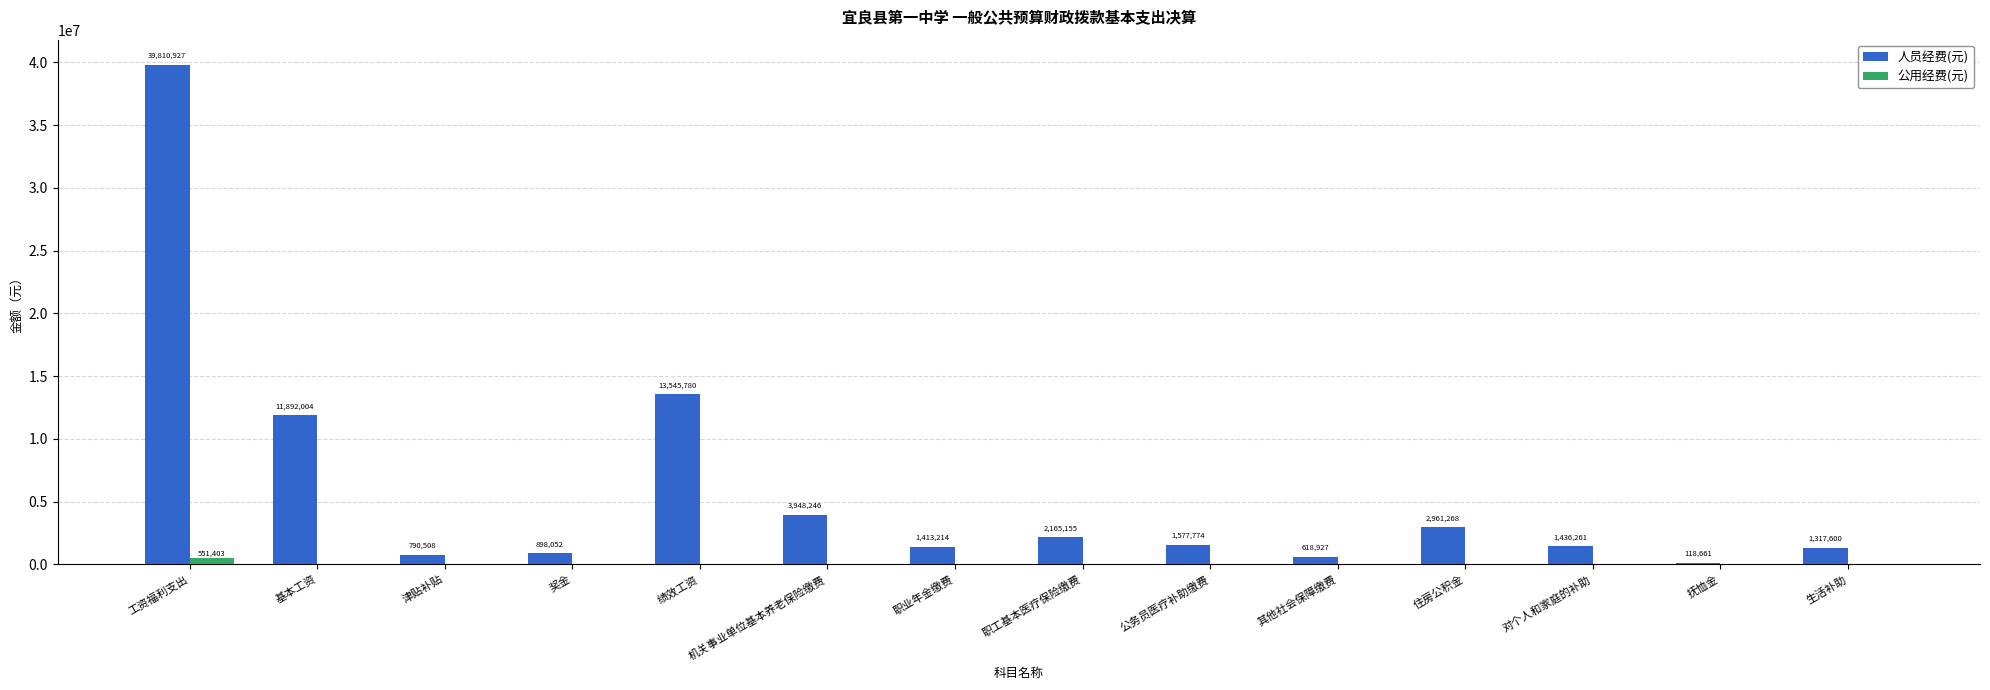

The value of 公用经费(元) at 津贴补贴 is 0.0. True or false?

True